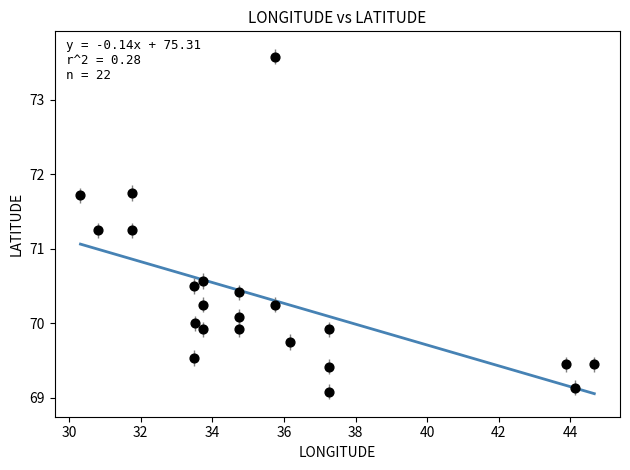

What is the range of Y values (max minus min)?

4.5